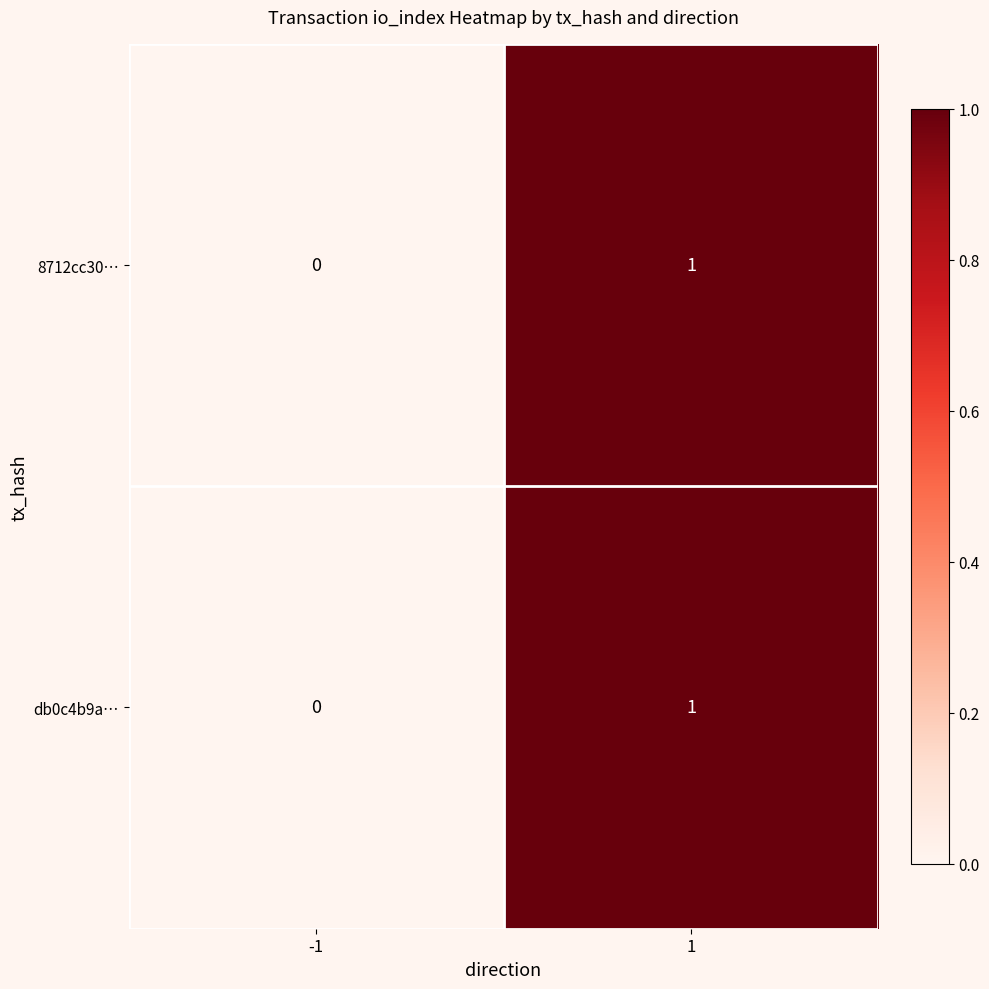

Reading left to right, transcribe all the data shown in this chart.

8712cc30…: -1=0	1=1
db0c4b9a…: -1=0	1=1